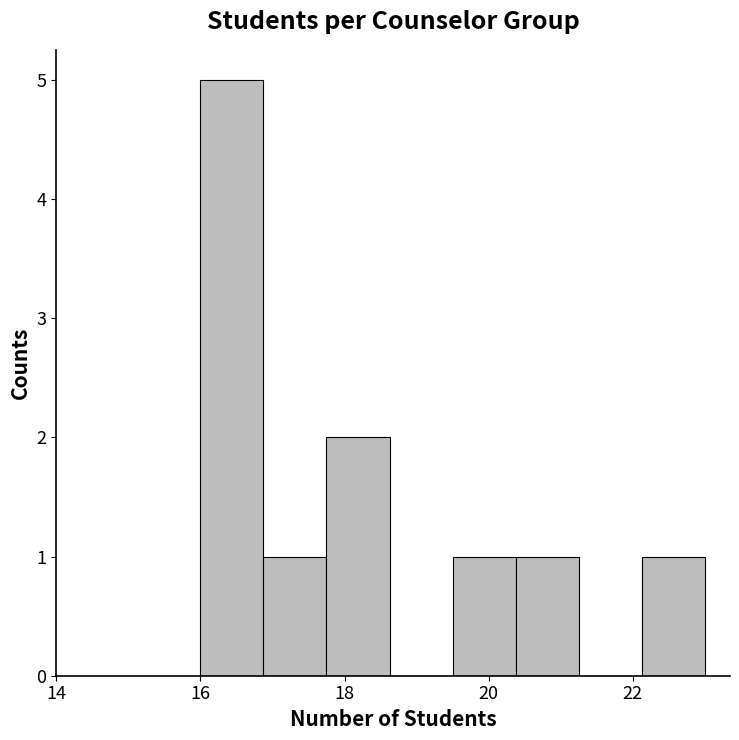

Reading left to right, transcribe this chart: for each bar, give the range it covers on the x-axis and its height. Neither the bar edges nor the heights are printed on the chart, so give them approximately, as read against the axes.

16.0 to 16.8: 5
16.8 to 17.8: 1
17.8 to 18.6: 2
18.6 to 19.6: 0
19.6 to 20.4: 1
20.4 to 21.2: 1
21.2 to 22.2: 0
22.2 to 23.0: 1